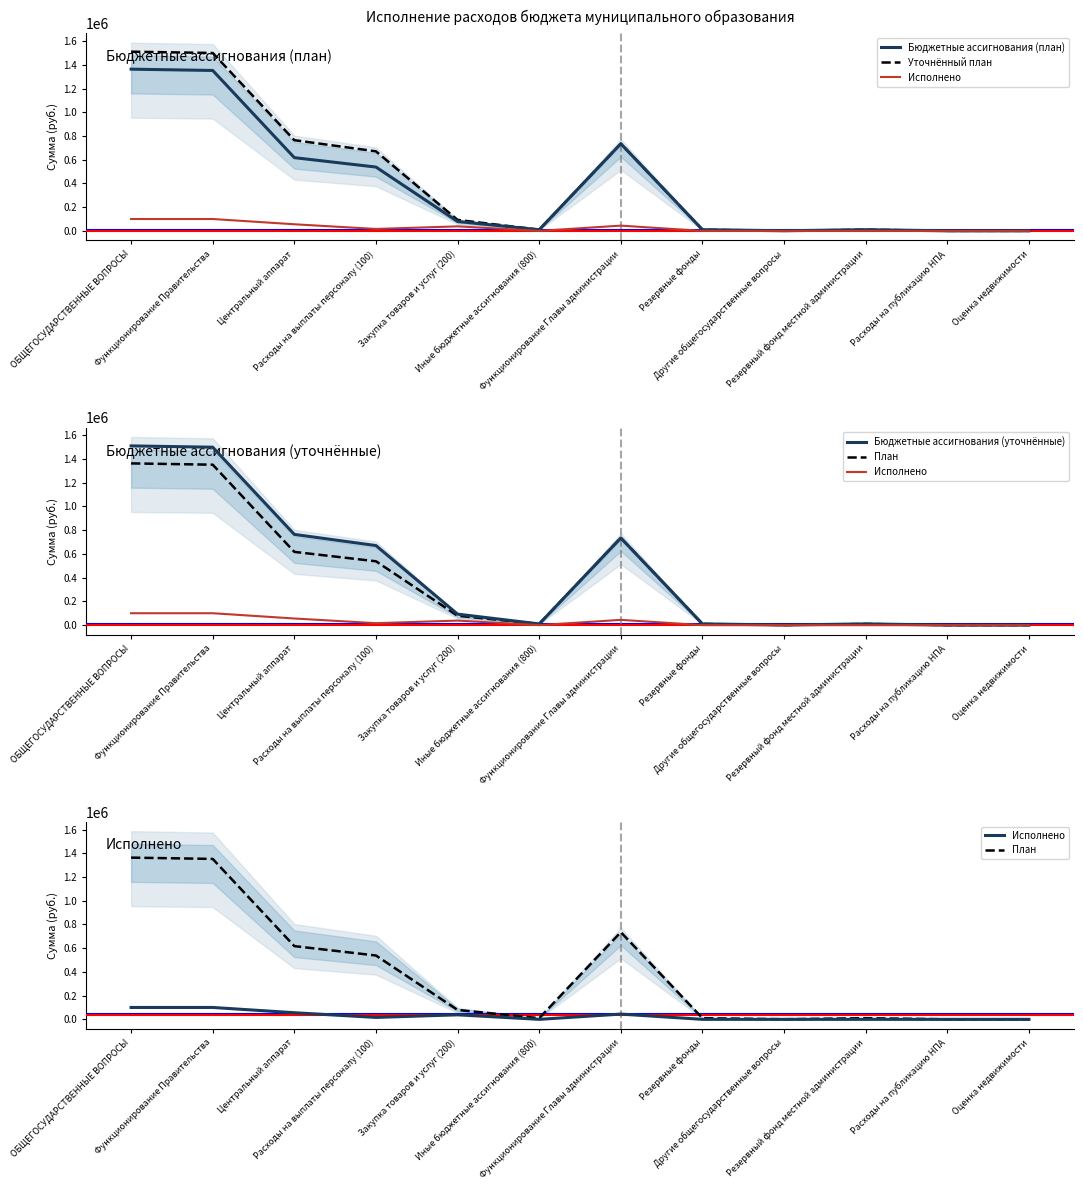

Count the number of data series in this chart.

5